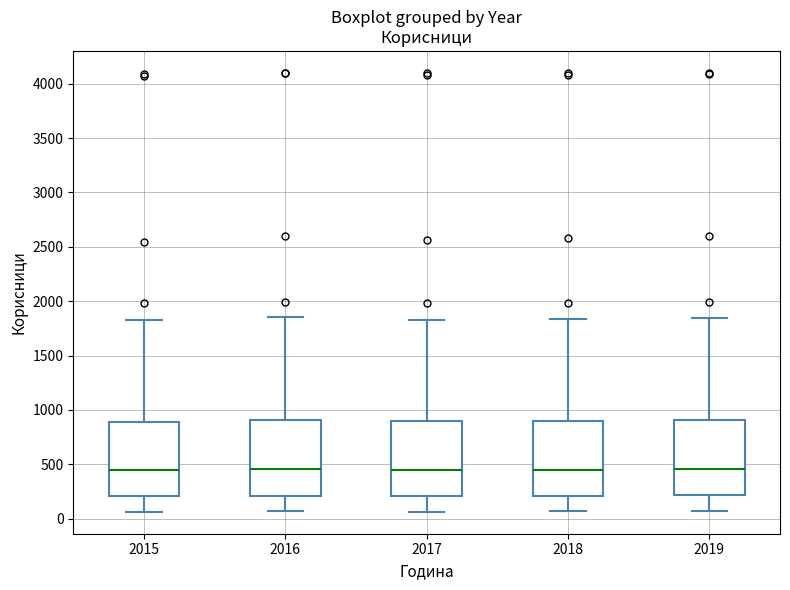

Reading left to right, read every box against the y-axis: the position of its median line, the range the box covers, and the ends of its whiskers. The values are not printed on the chart, so give them approximately, as read against the axis.

2015: median 450, box 200 to 900, whiskers 50 to 1800
2016: median 450, box 200 to 900, whiskers 50 to 1850
2017: median 450, box 200 to 900, whiskers 50 to 1850
2018: median 450, box 200 to 900, whiskers 50 to 1850
2019: median 450, box 200 to 900, whiskers 50 to 1850